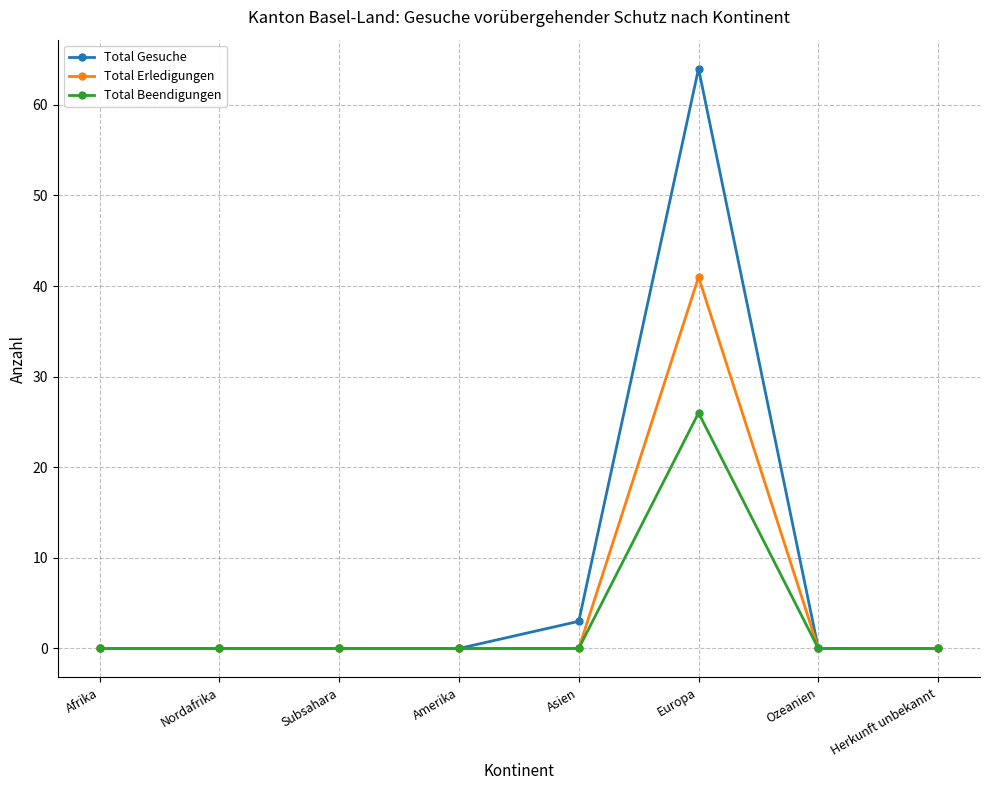

What position from the left is Asien?

5